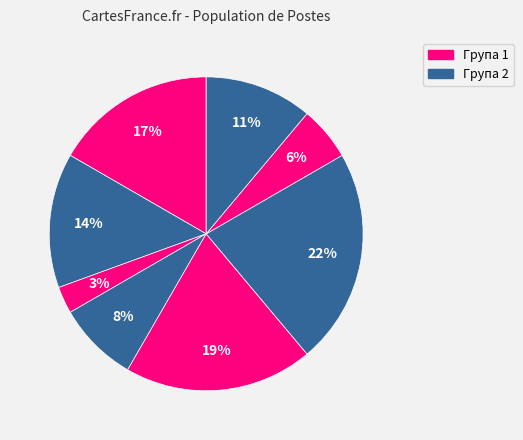

How many slices are in this pie chart?

8